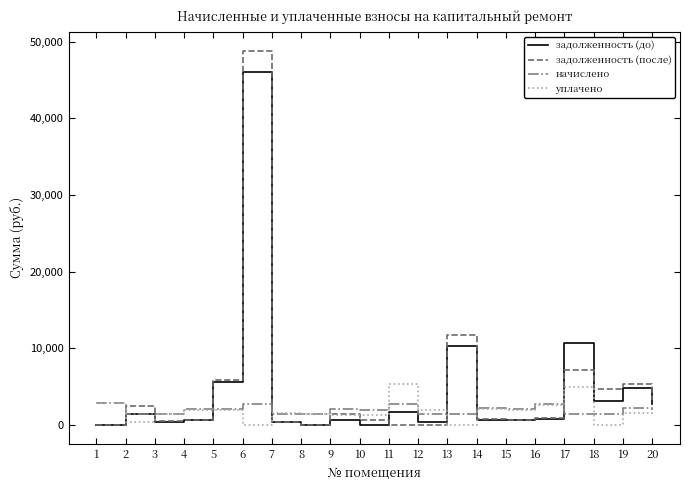

What value does the задолженность (до) series have at 5?

5654.5